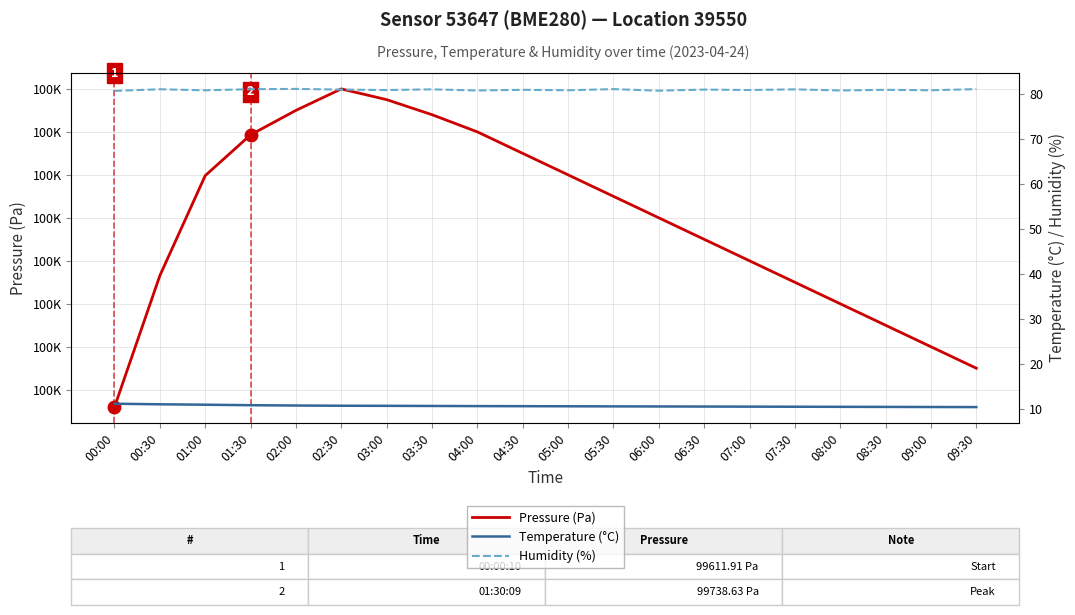

What position from the right is 02:00?

16